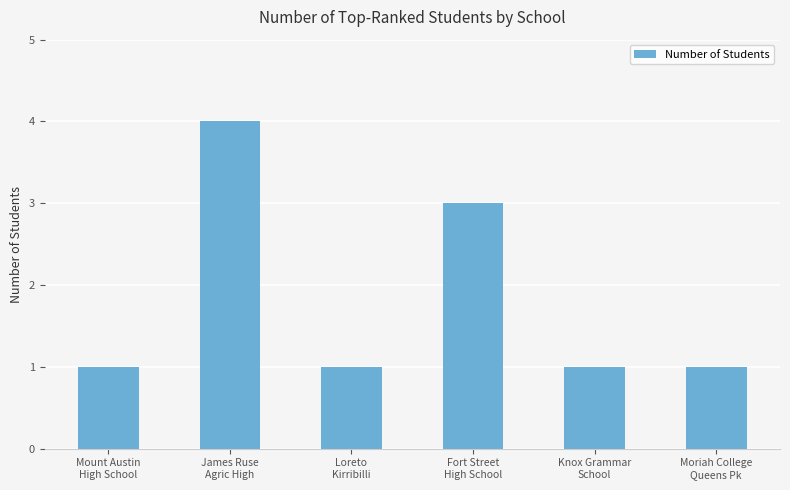

What is the label of the 2nd bar from the left?

James Ruse
Agric High